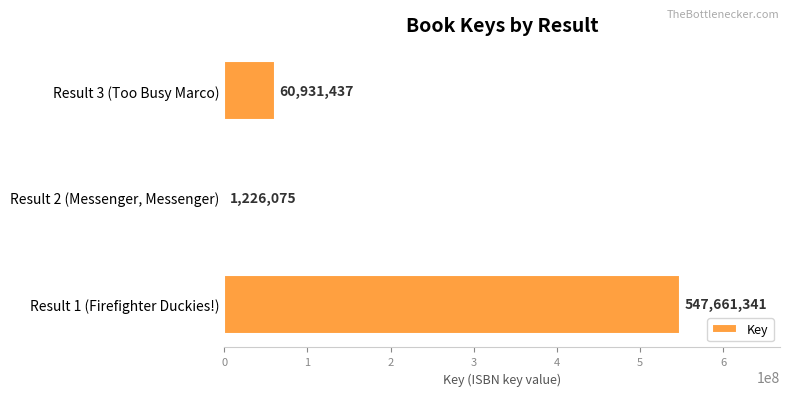

Reading bottom to top, list all the values displayed in this chart.

Result 1 (Firefighter Duckies!)=547661341	Result 2 (Messenger, Messenger)=1226075	Result 3 (Too Busy Marco)=60931437